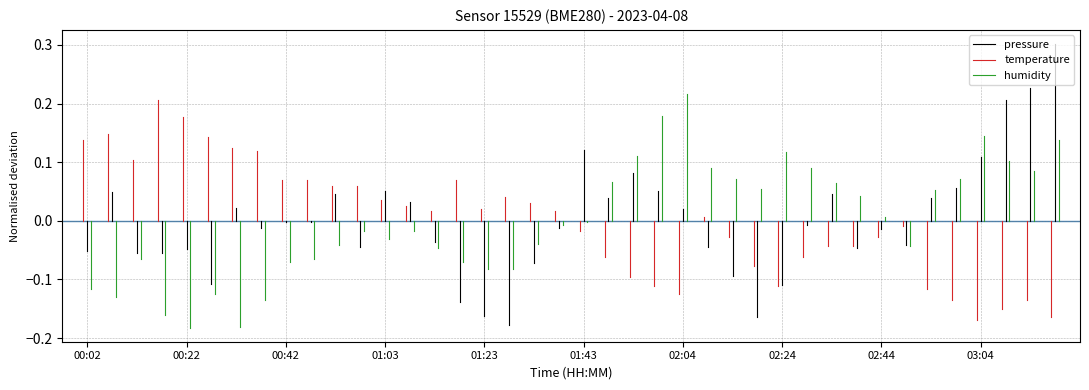

Which series has the largest total across all categories?

temperature